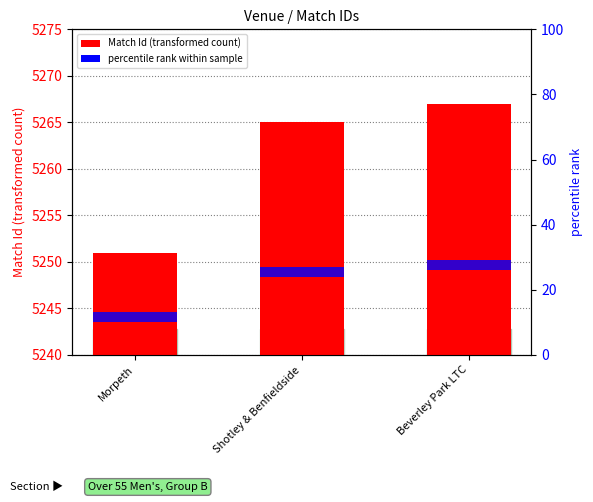

Which category has the lowest value across all series?

Morpeth